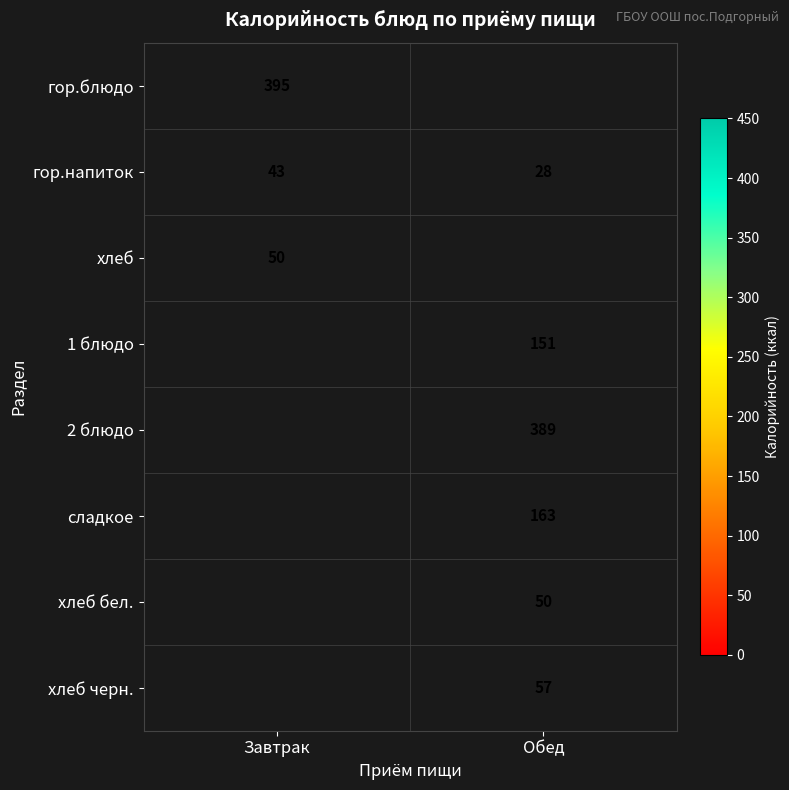

Between Завтрак and Обед, which is larger?

Обед